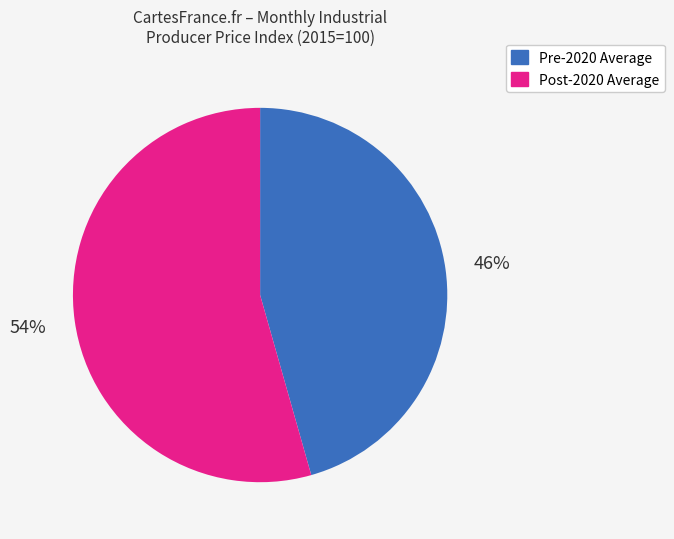

Which has a higher value, Pre-2020 Average or Post-2020 Average?

Post-2020 Average